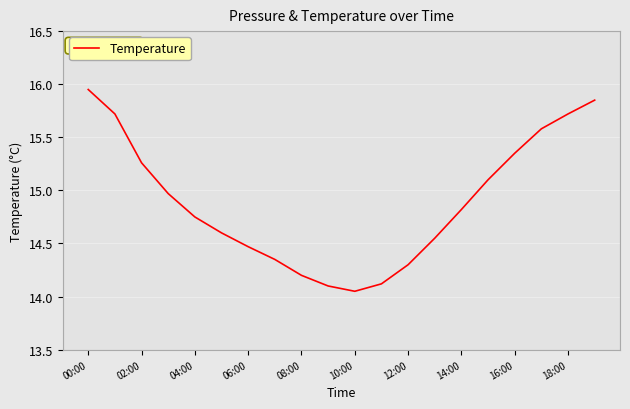

What is the difference between the maximum and minimum values?

1.9